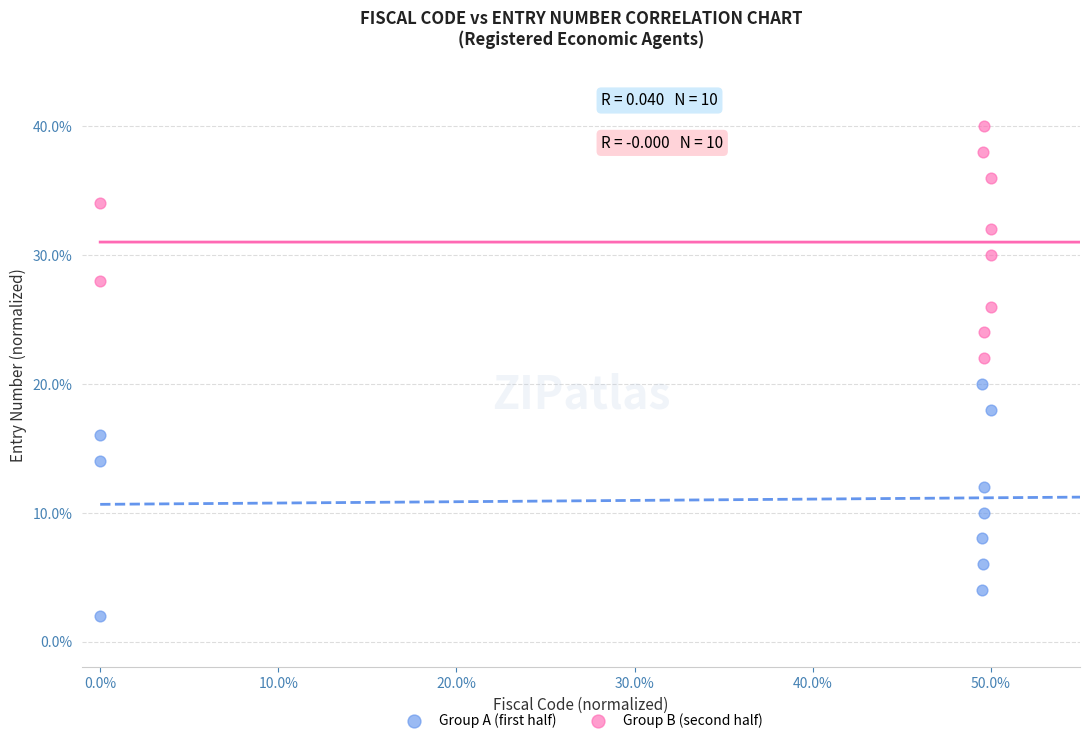

Which series reaches the minimum Y coordinate?

Group A (first half)